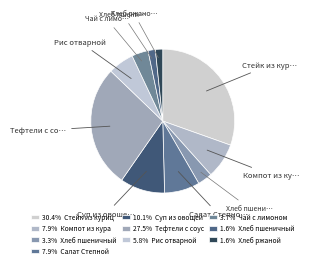

How many slices are in this pie chart?

10